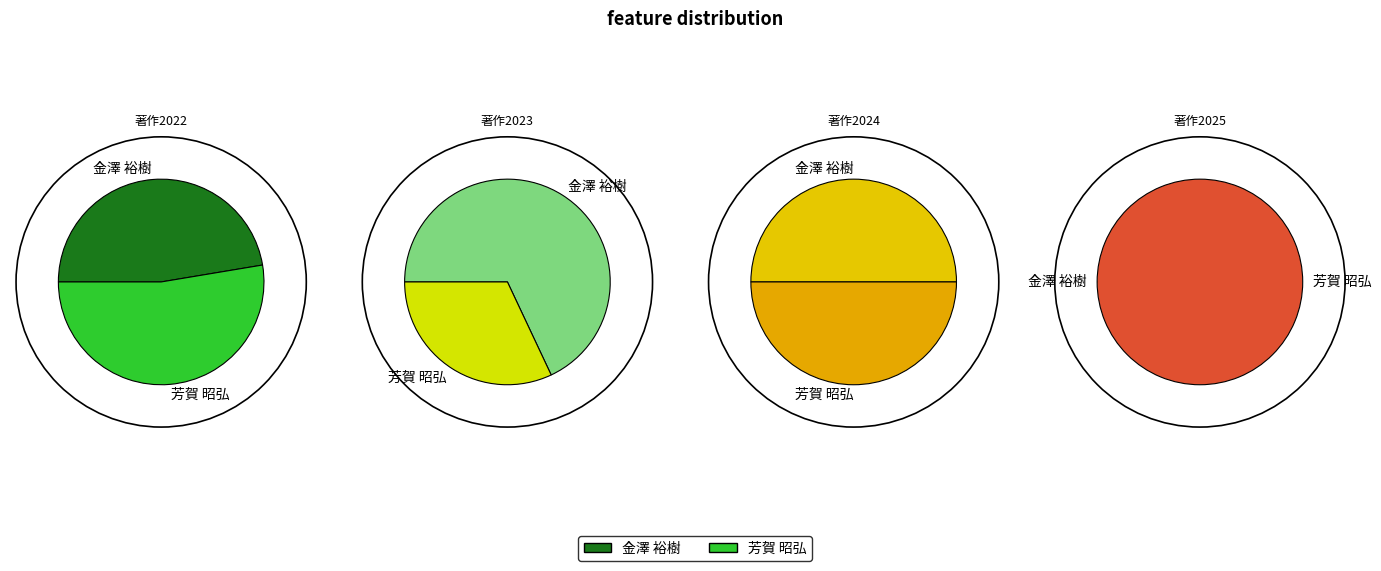

Count the number of slices in the pie.

2